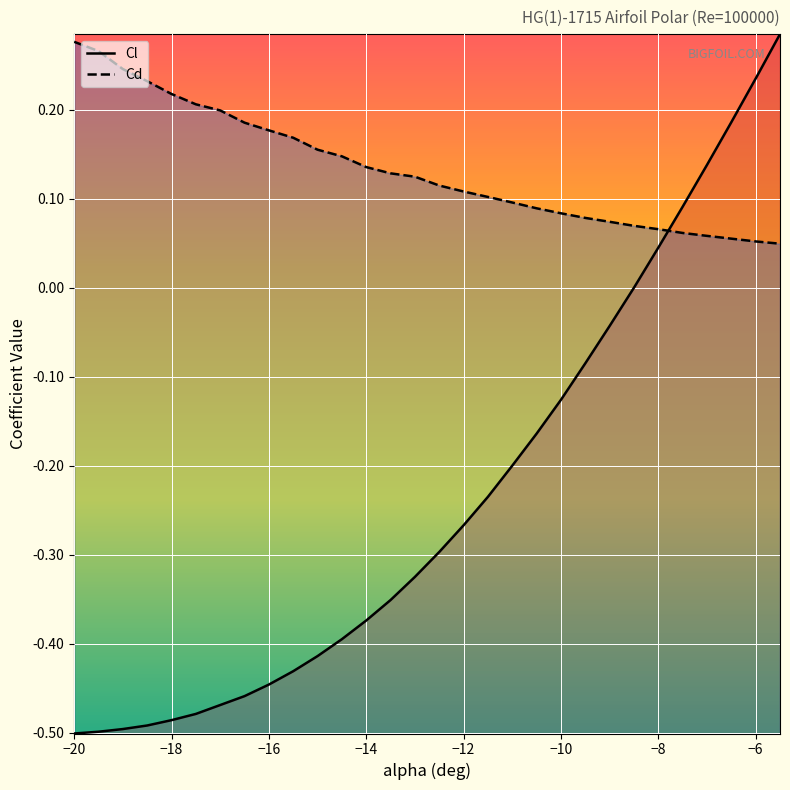

The value of Cl at -17 is -0.8. True or false?

False